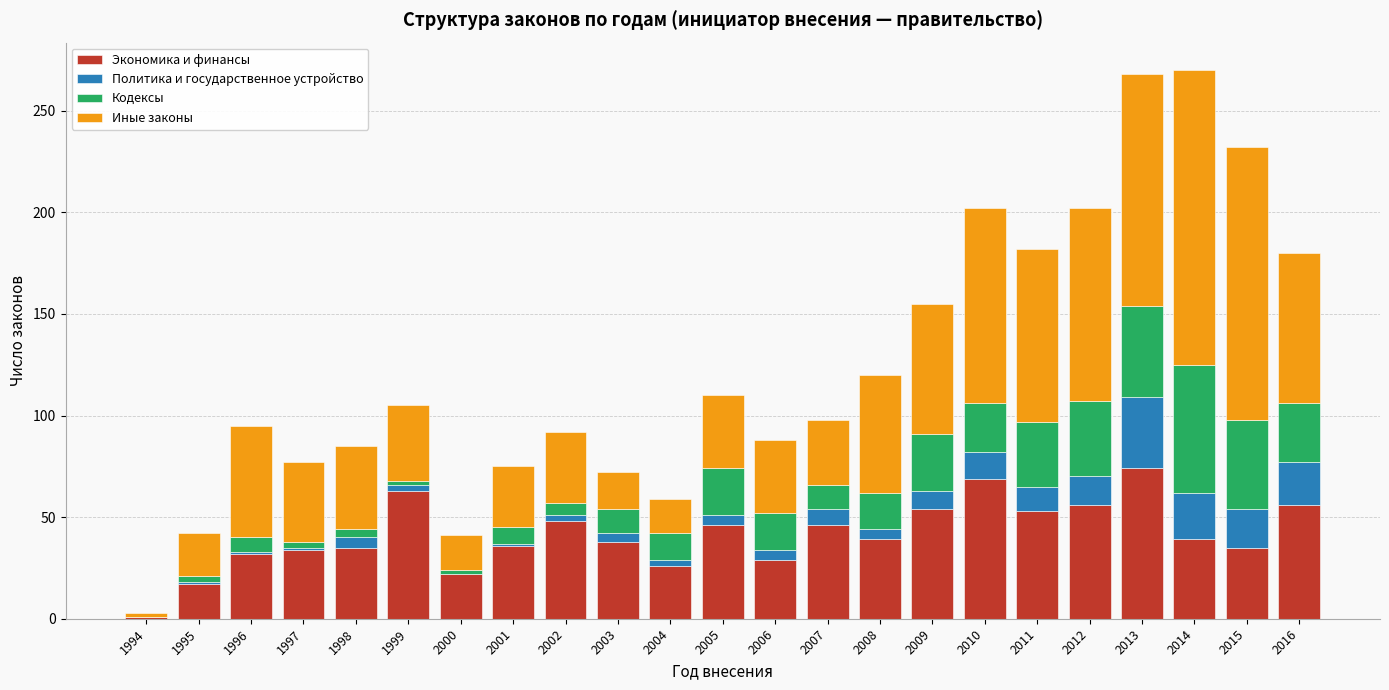

What is the total value across all series at 2015?

232